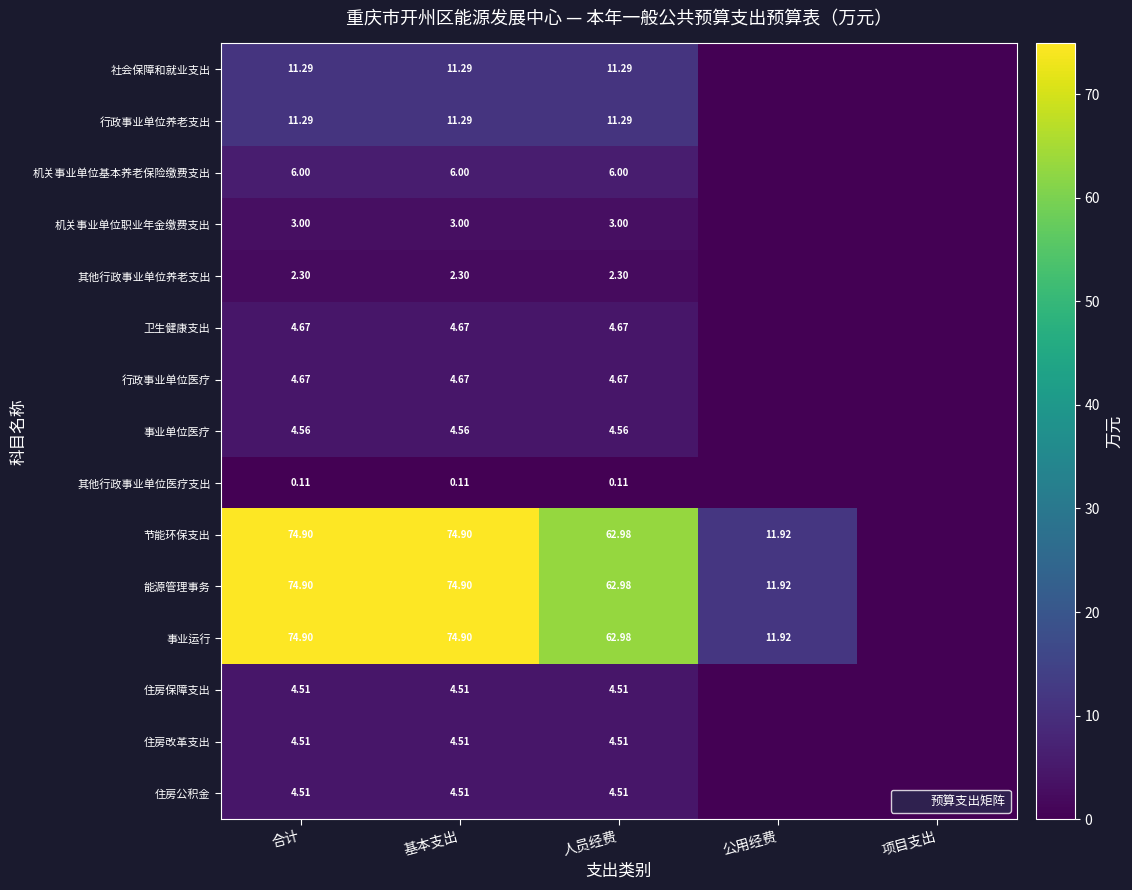

Is it true that 事业单位医疗 equals 6.9 at 基本支出?

False